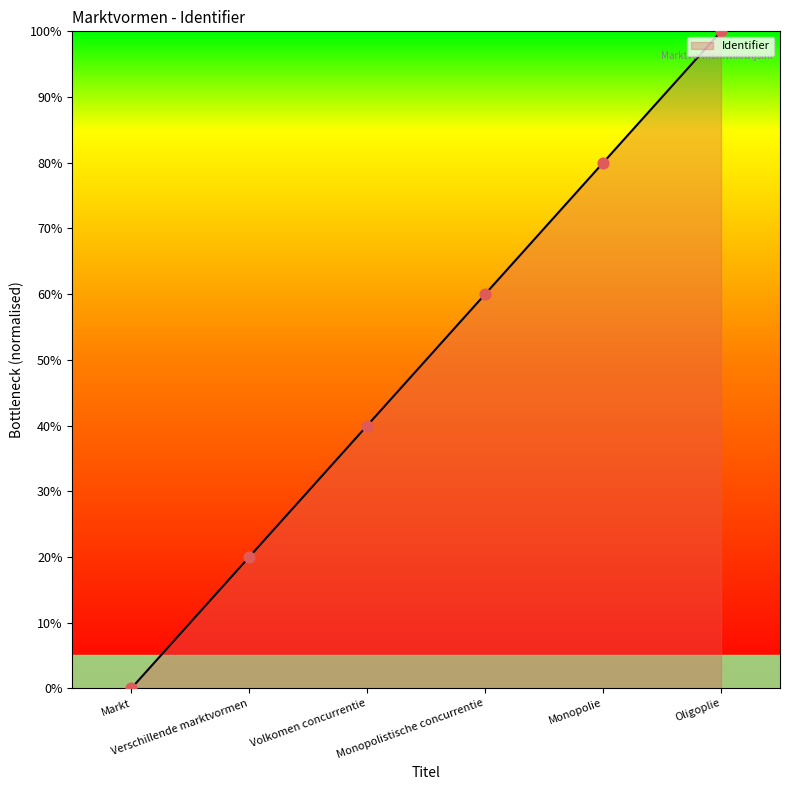

Between Volkomen concurrentie and Oligoplie, which is larger?

Oligoplie